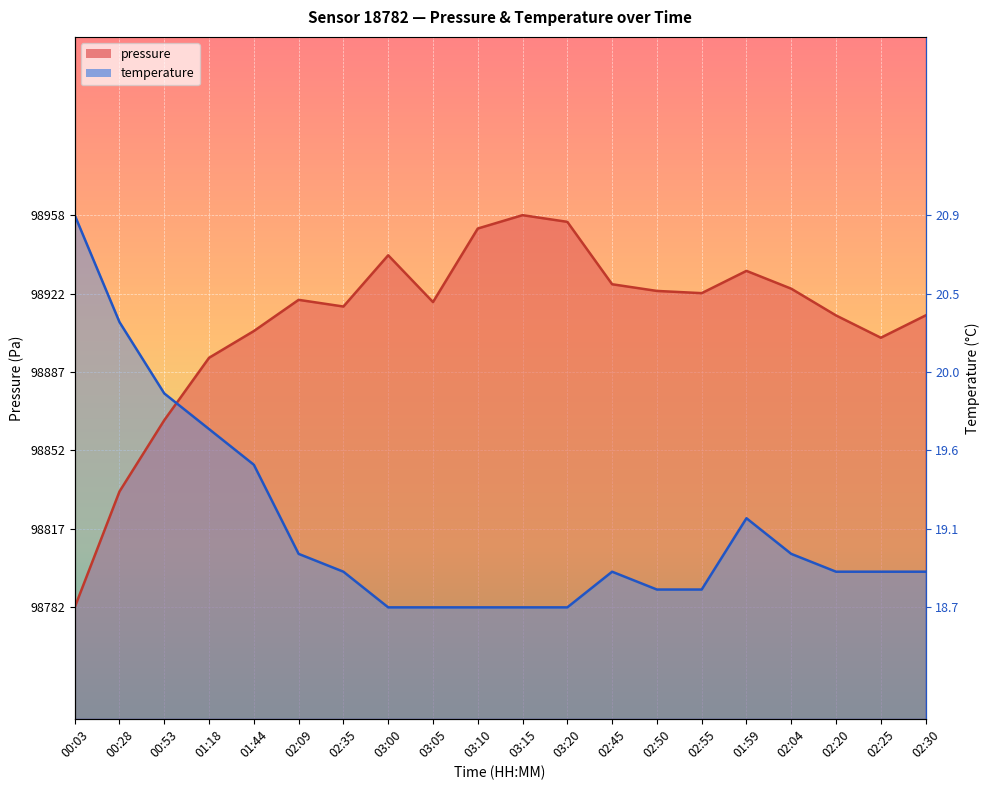

At which label does temperature first exceed 98798?

00:03